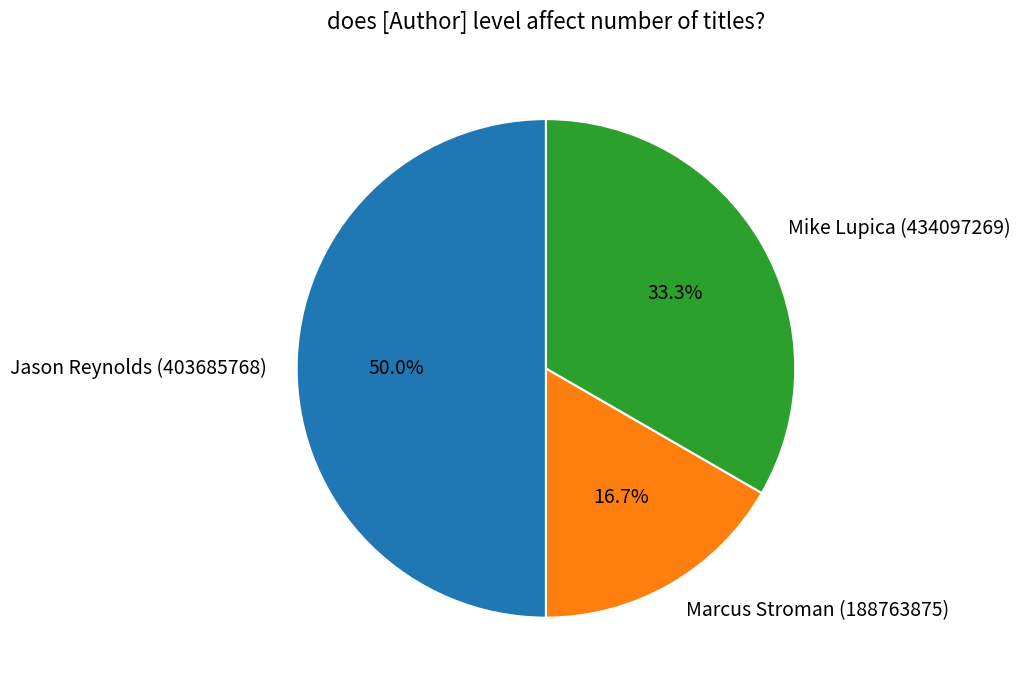

Count the number of slices in the pie.

3